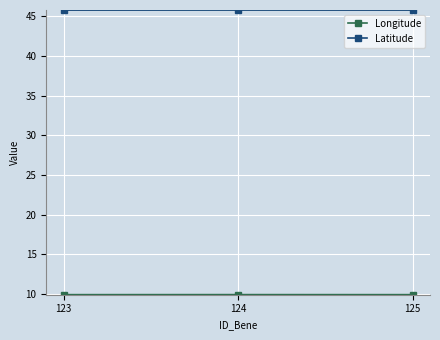

What is the average value of the Latitude series?

45.8